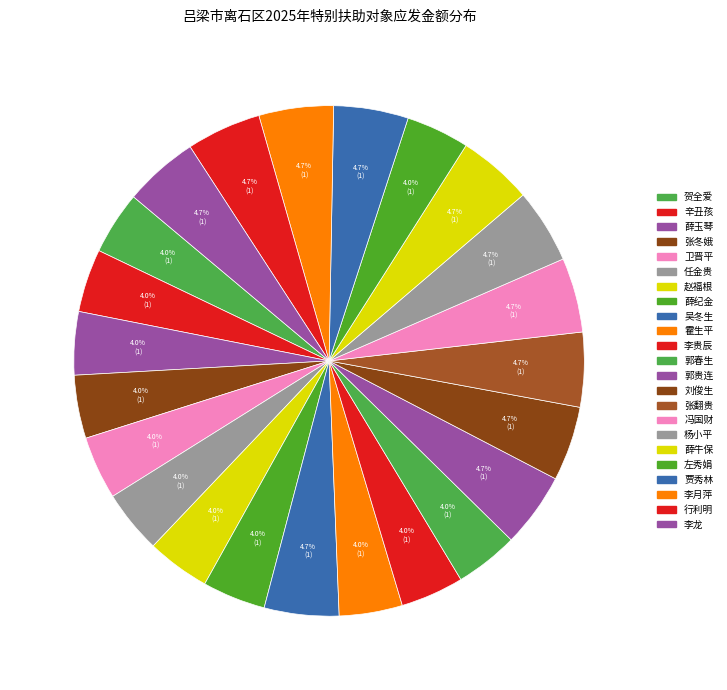

Count the number of slices in the pie.

23